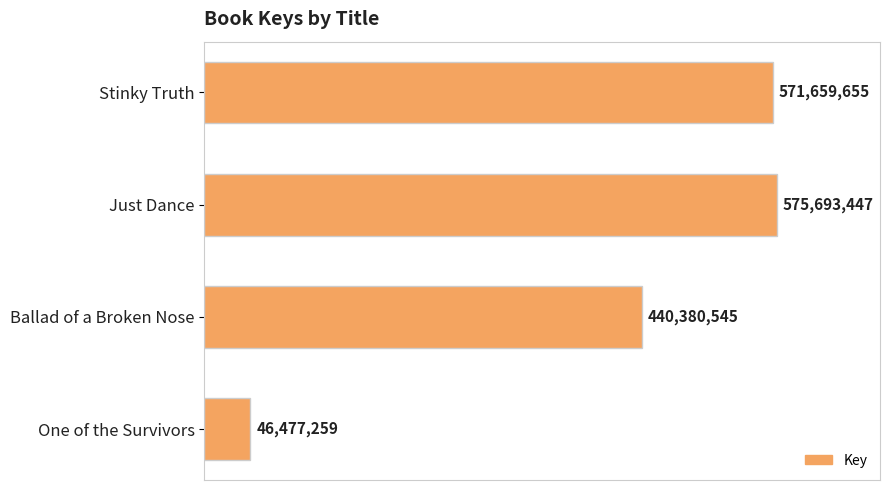

Rank the categories by value from lowest to highest.

One of the Survivors, Ballad of a Broken Nose, Stinky Truth, Just Dance